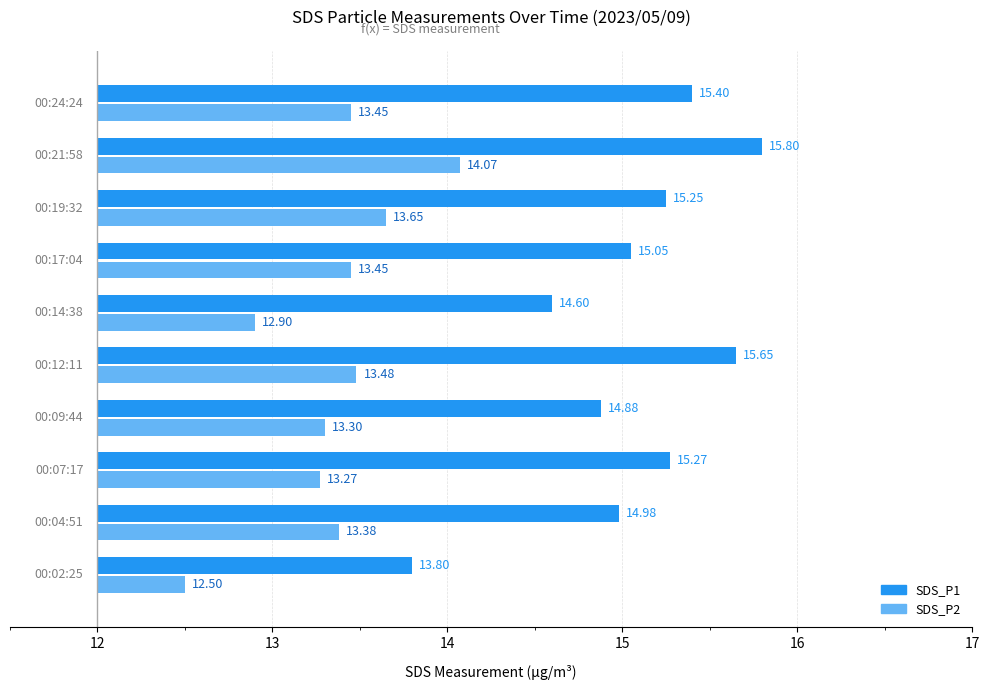

Is it true that SDS_P1 equals 4.2 at 17?

False